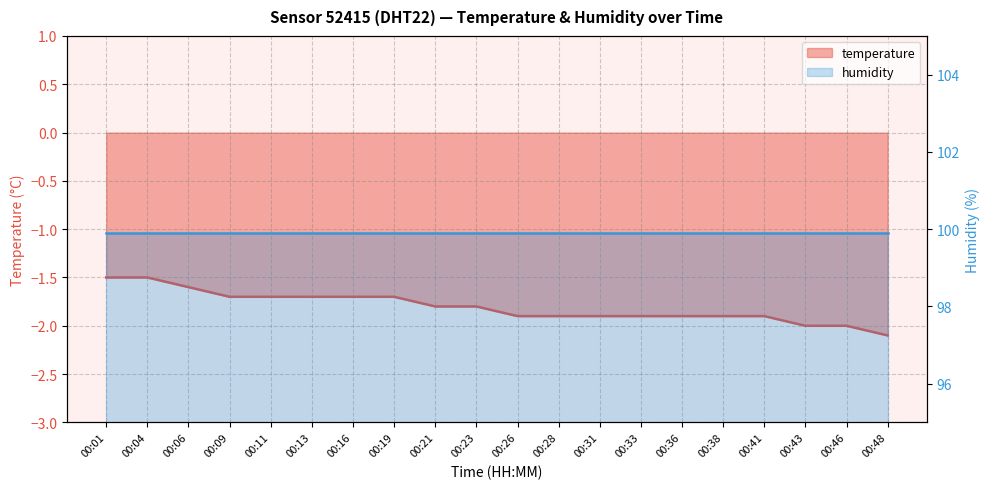

Does the chart display data point markers on the line(s)?

No